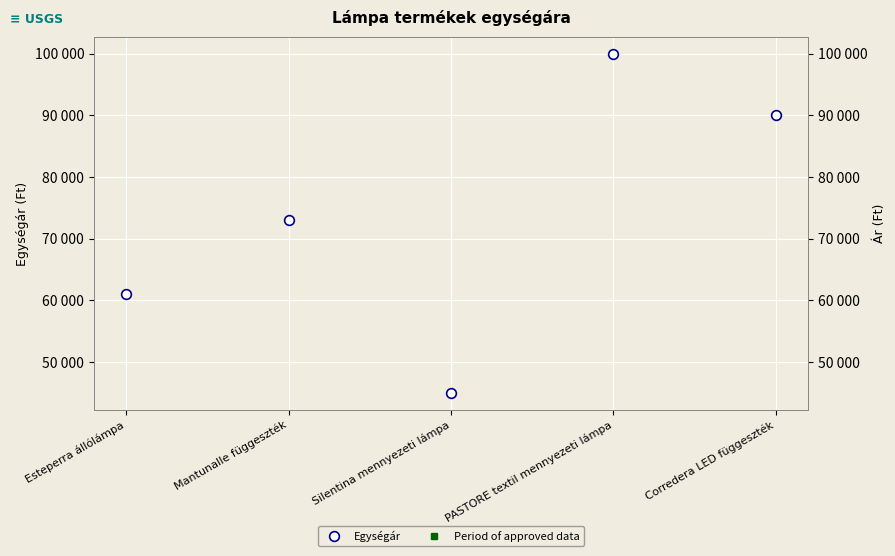

What is the label of the 4th point from the right?

Mantunalle függeszték